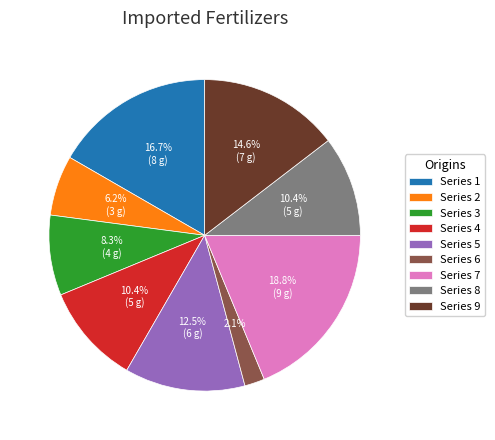

How many slices are in this pie chart?

9